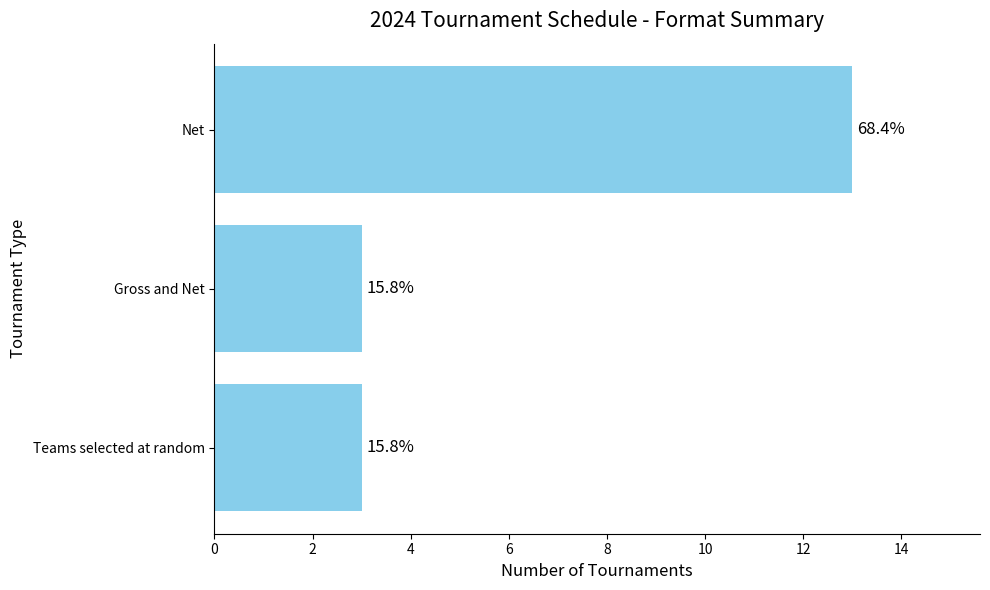

Does the chart contain any negative values?

No